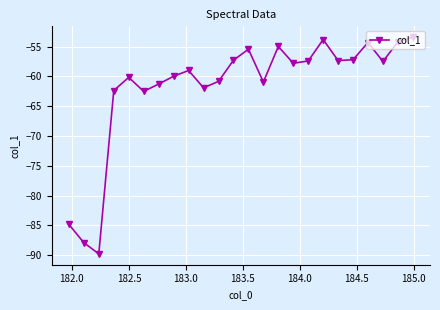

What is the difference between the maximum and minimum values?

36.4